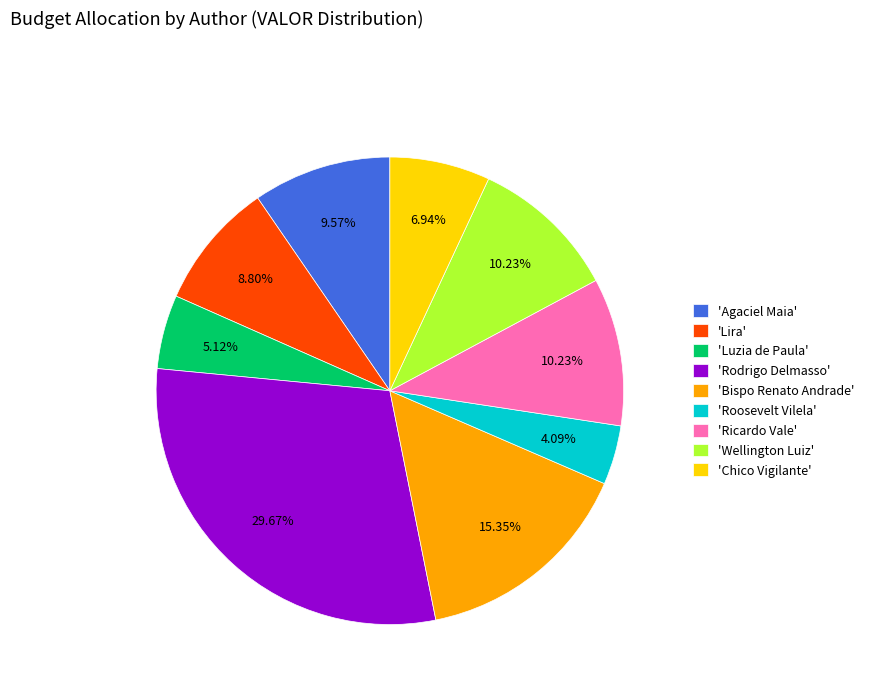

Which has a higher value, 'Ricardo Vale' or 'Agaciel Maia'?

'Ricardo Vale'